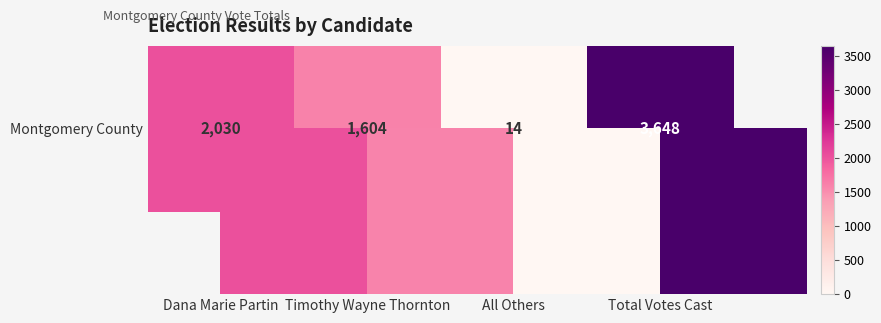

Where is the data nearest to the value 1831?

Dana Marie Partin